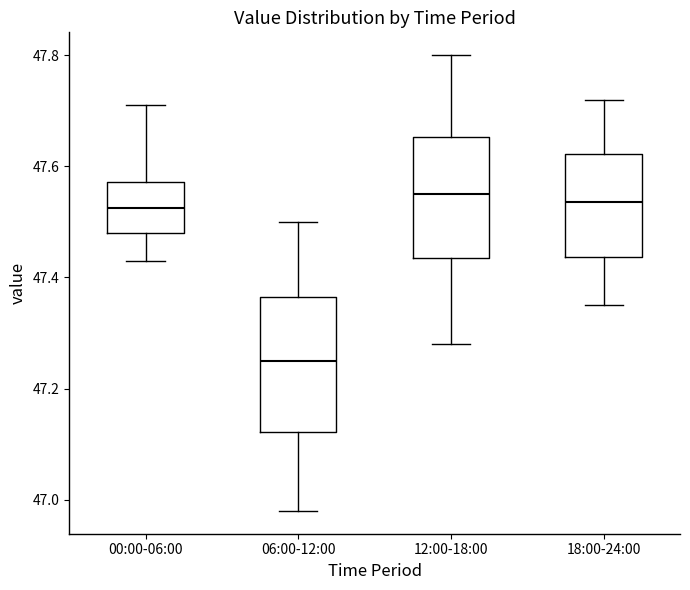

Which box is the tallest, from its lower edge to its upper edge?

06:00-12:00